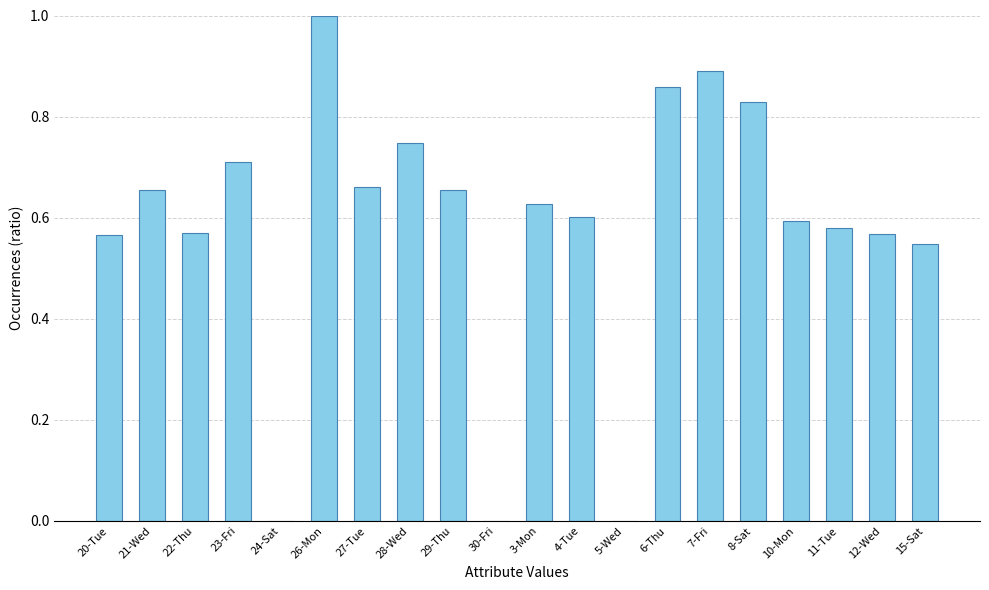

Which has a higher value, 15-Sat or 12-Wed?

12-Wed